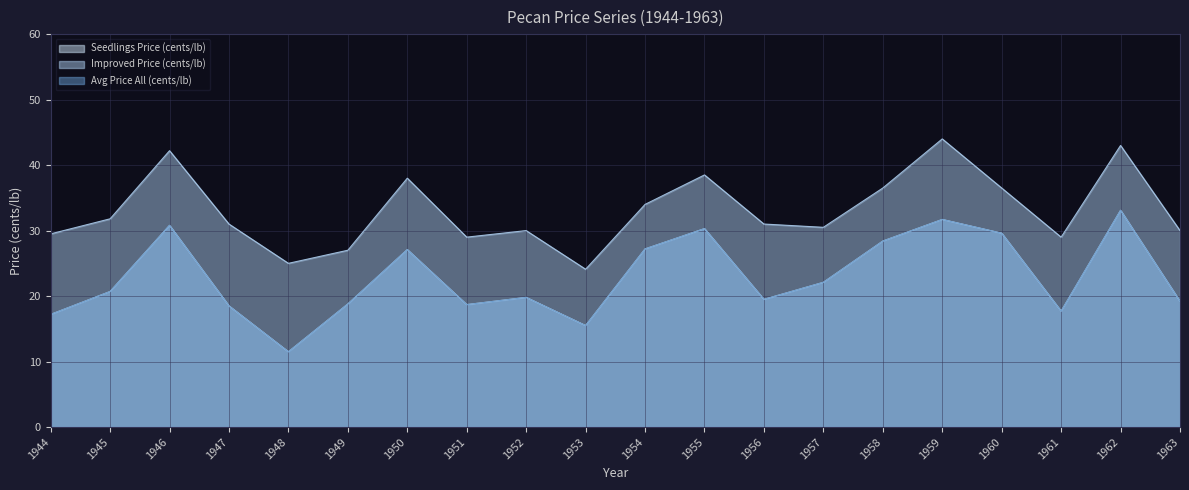

The Avg Price All (cents/lb) series shows 7.3 at 1952. True or false?

False